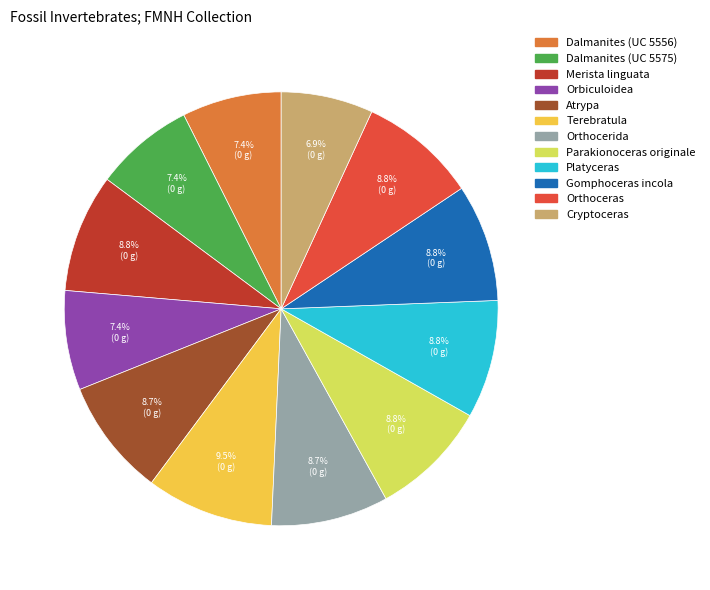

Is it true that Orbiculoidea is 7% of the pie?

True